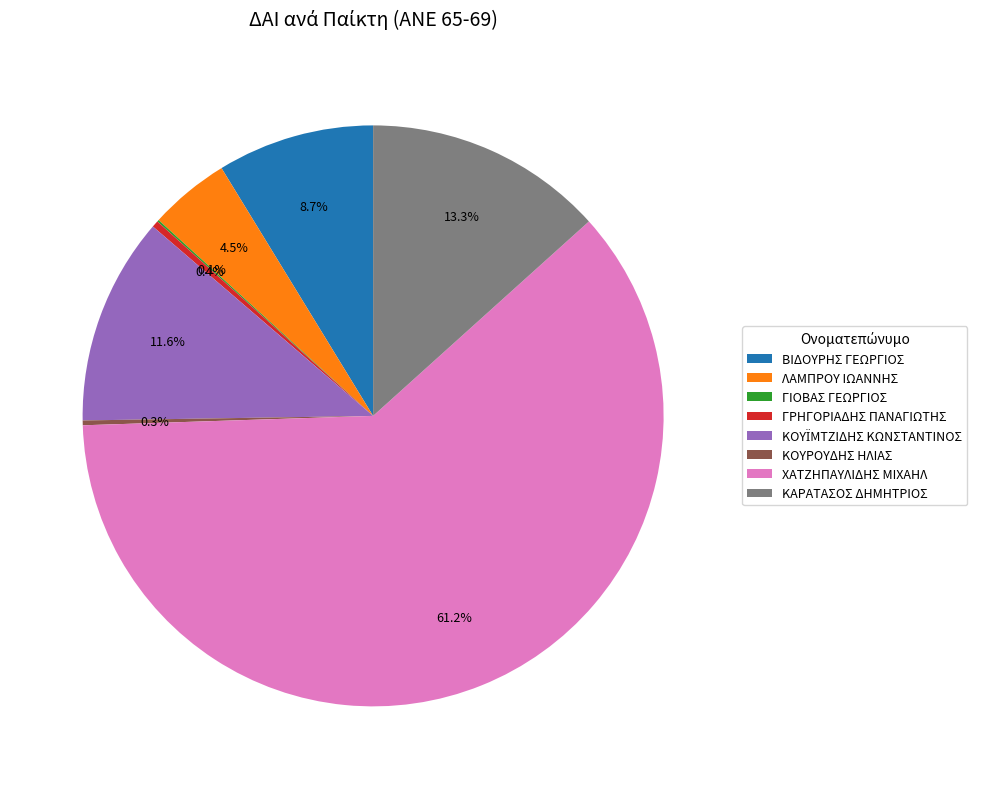

What is the largest slice in the pie chart?

ΧΑΤΖΗΠΑΥΛΙΔΗΣ ΜΙΧΑΗΛ